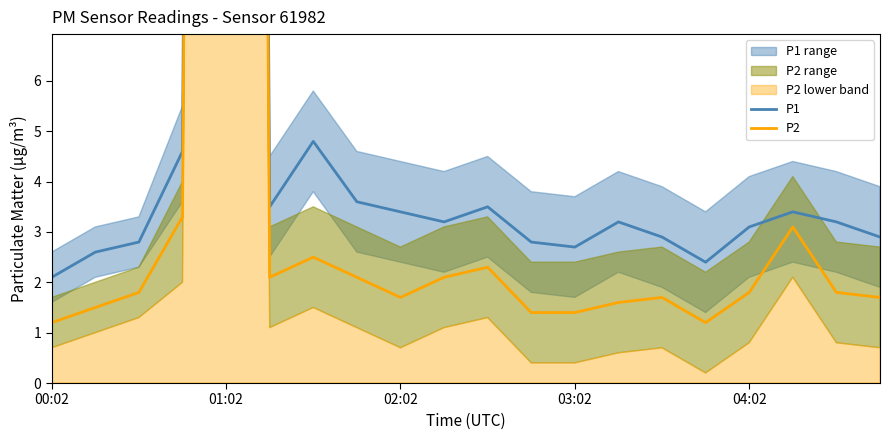

List the series in order of their overall mean, highest first.

P1, P2